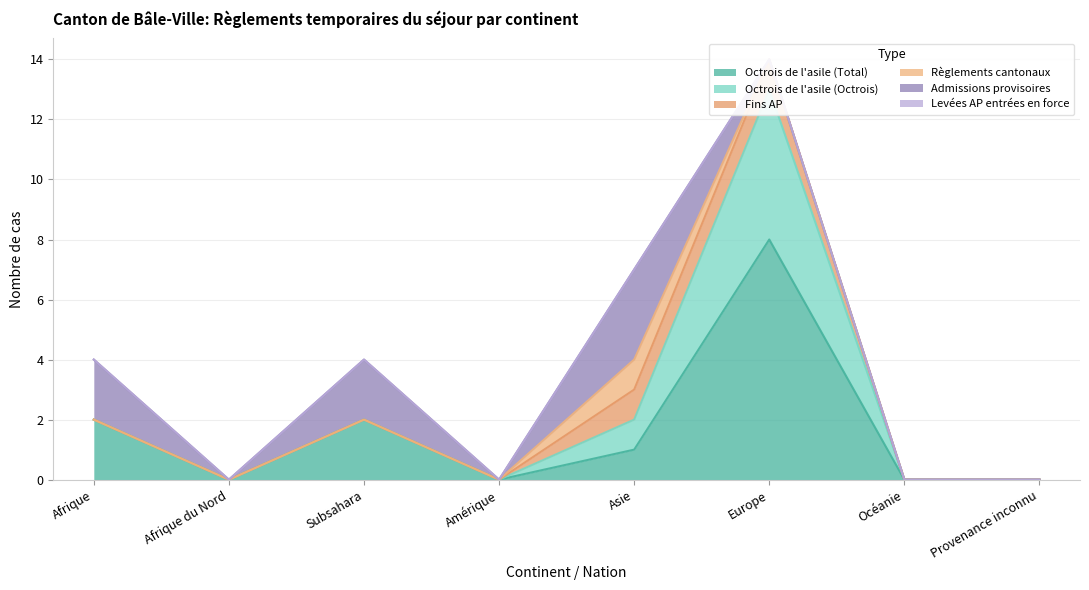

Reading left to right, extract all data points from this chart.

Octrois de l'asile (Total): 2	0	2	0	1	8	0	0
Octrois de l'asile (Octrois): 0	0	0	0	1	5	0	0
Fins AP: 0	0	0	0	1	1	0	0
Règlements cantonaux: 0	0	0	0	1	0	0	0
Admissions provisoires: 2	0	2	0	3	0	0	0
Levées AP entrées en force: 0	0	0	0	0	0	0	0